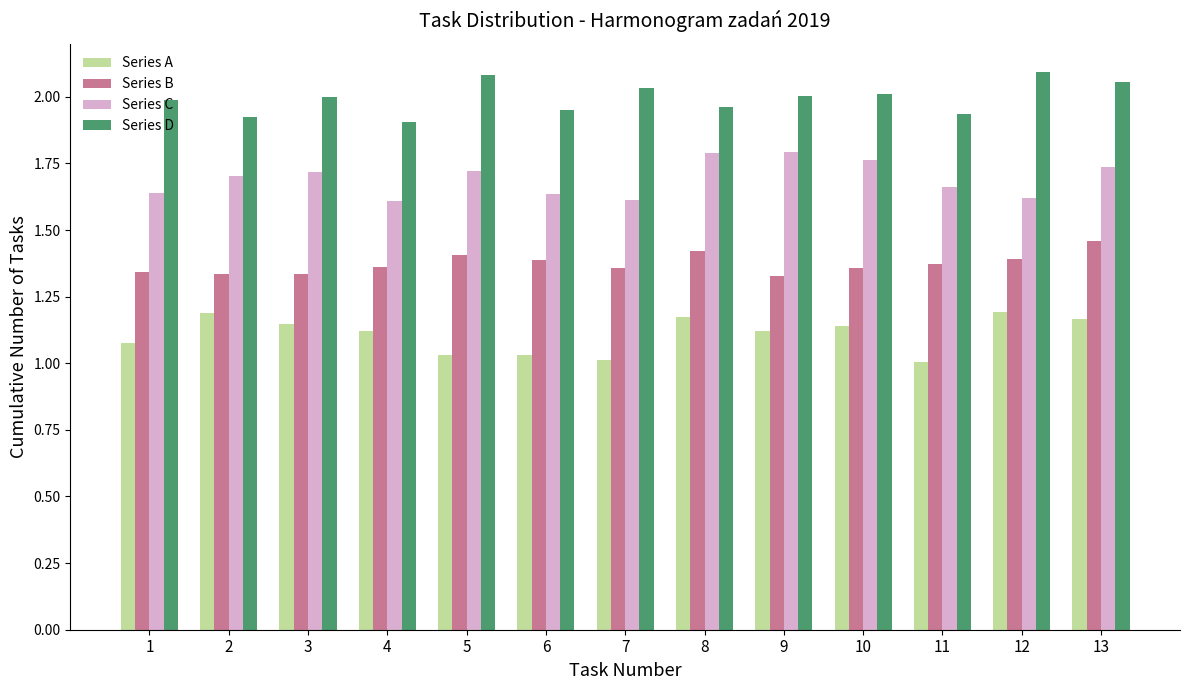

What is the sum of the Series C values at 4 and 5?

3.3